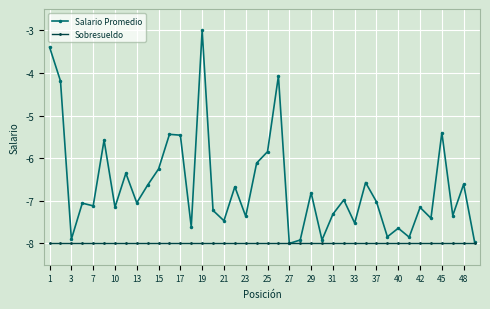

Rank the series by their average value, from highest to lowest.

Salario Promedio, Sobresueldo